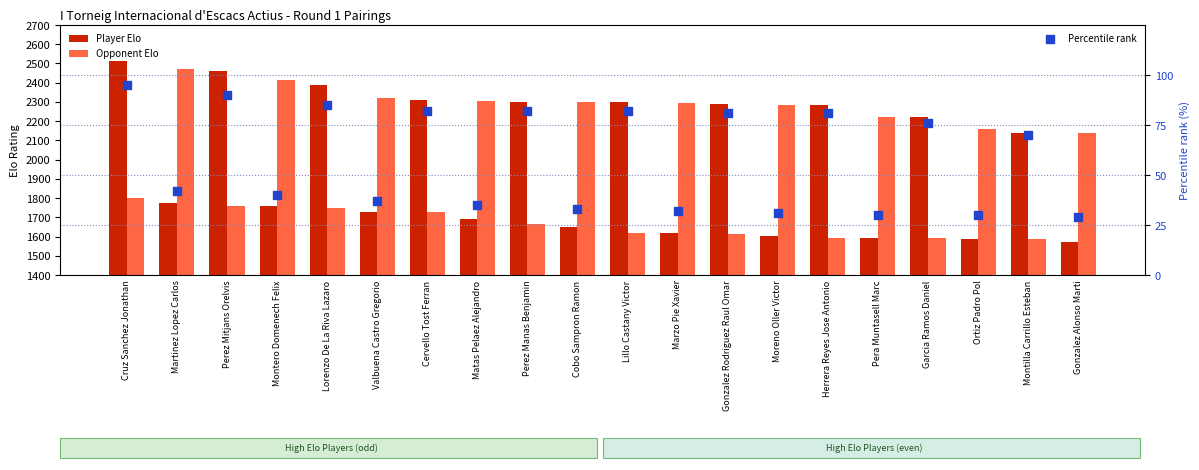

Which series contains the highest Y value?

Player Elo